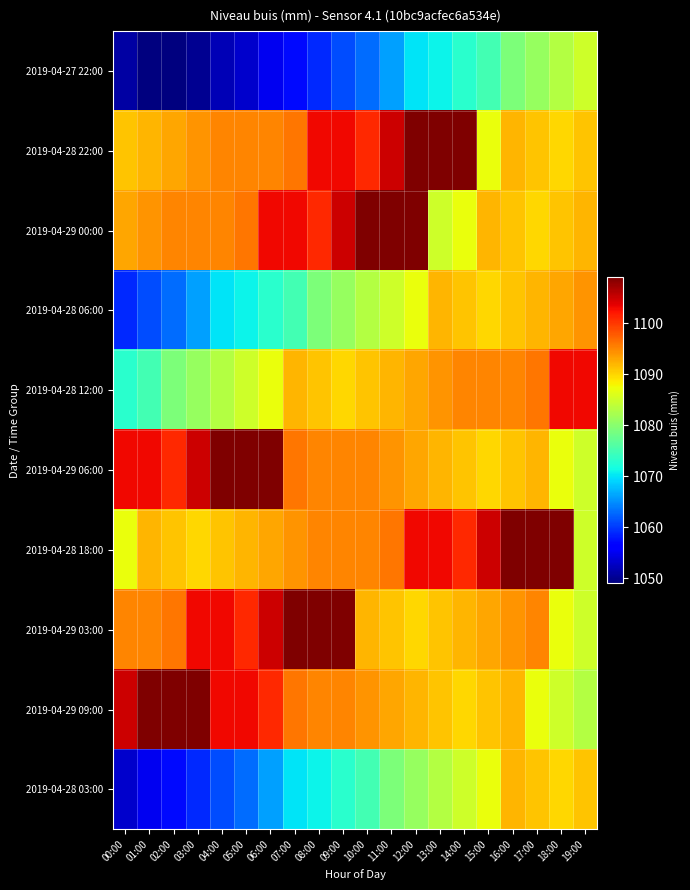

At which category is the sum across all series the highest?

12:00